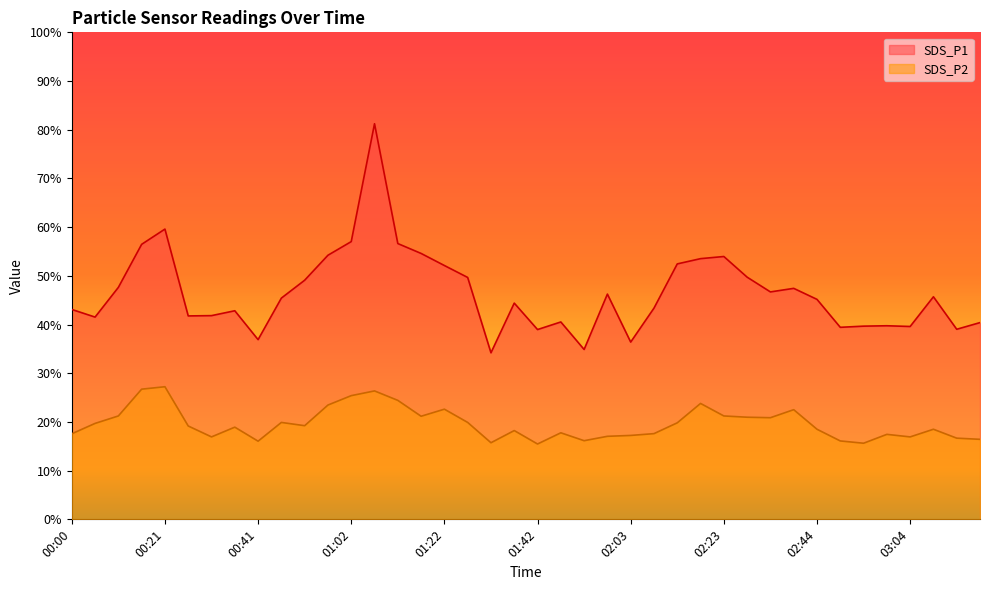

What is the total value across all series at 02:54?

55.3